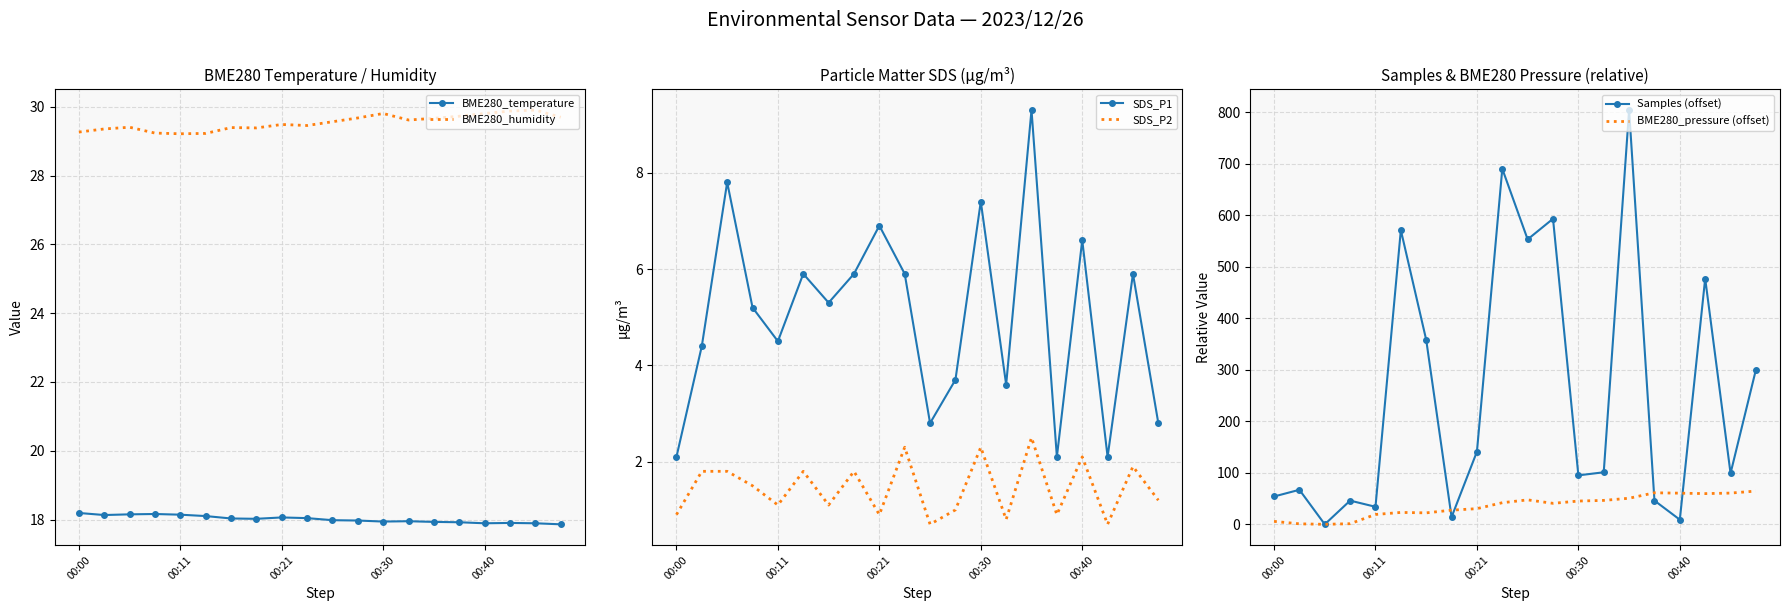

Which category has the highest value across all series?

14